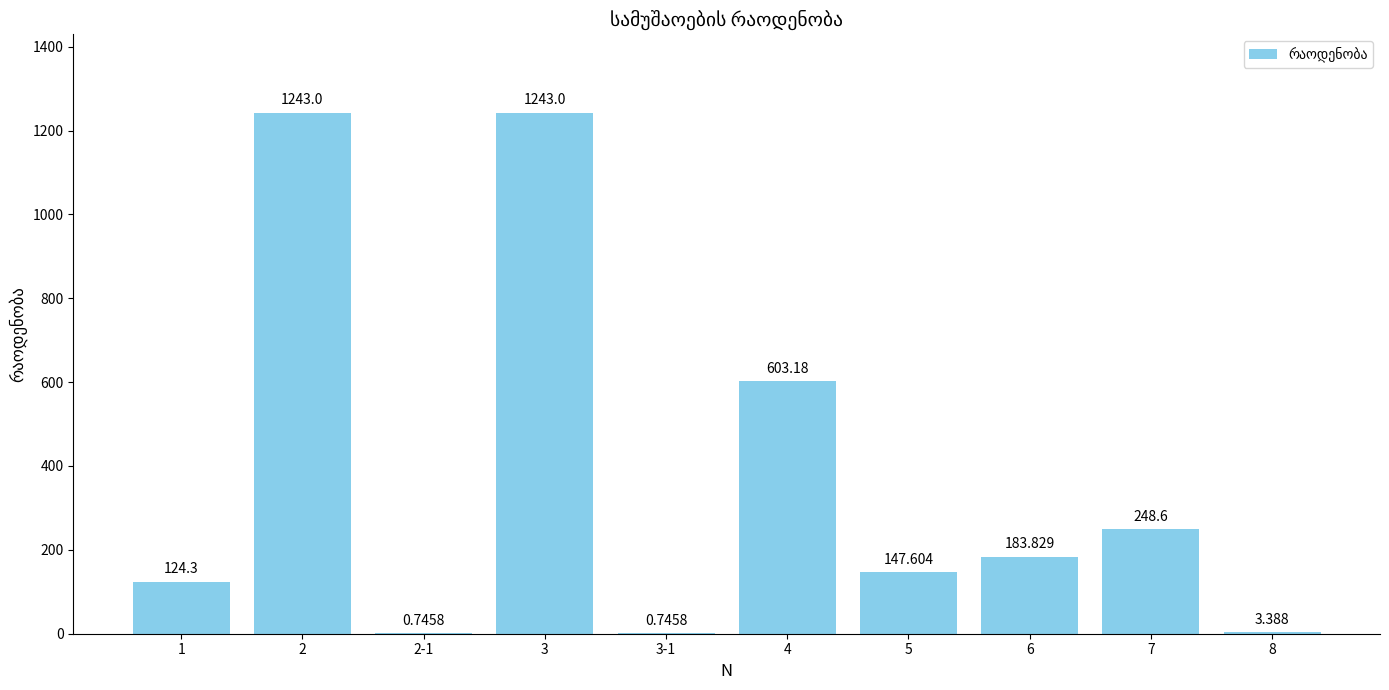

What is the change in value from 2-1 to 8?

+2.6